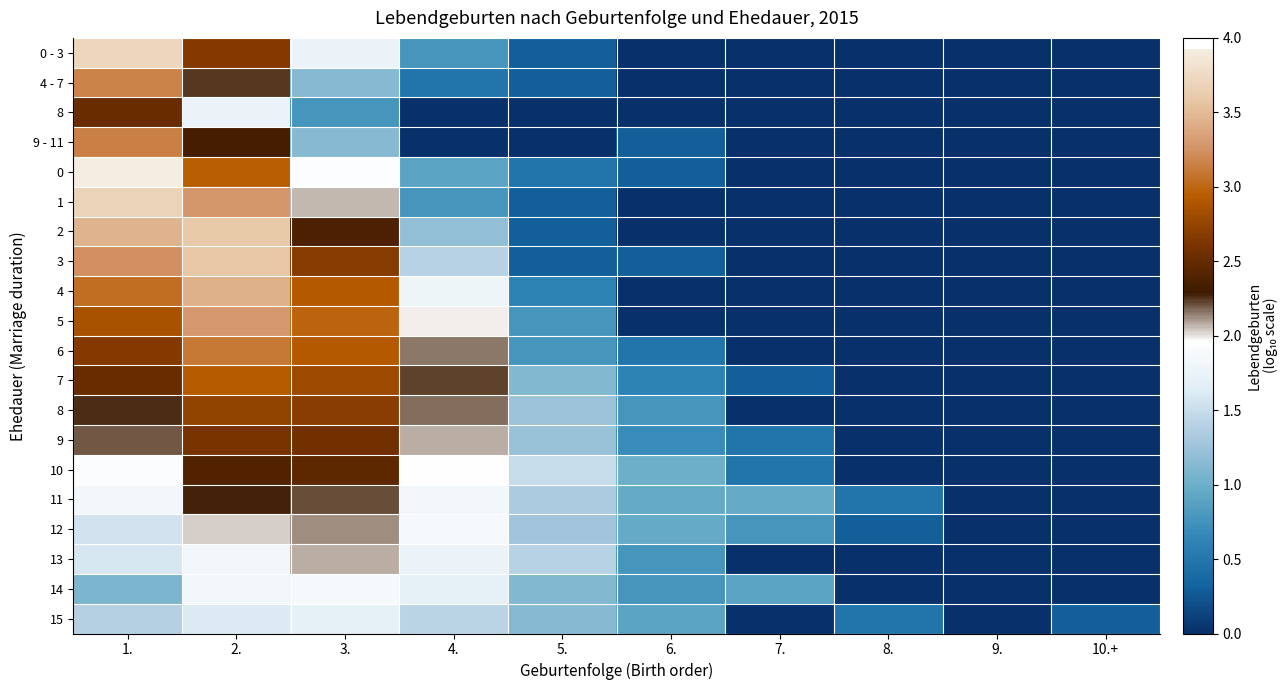

How many categories are shown in the chart?

10